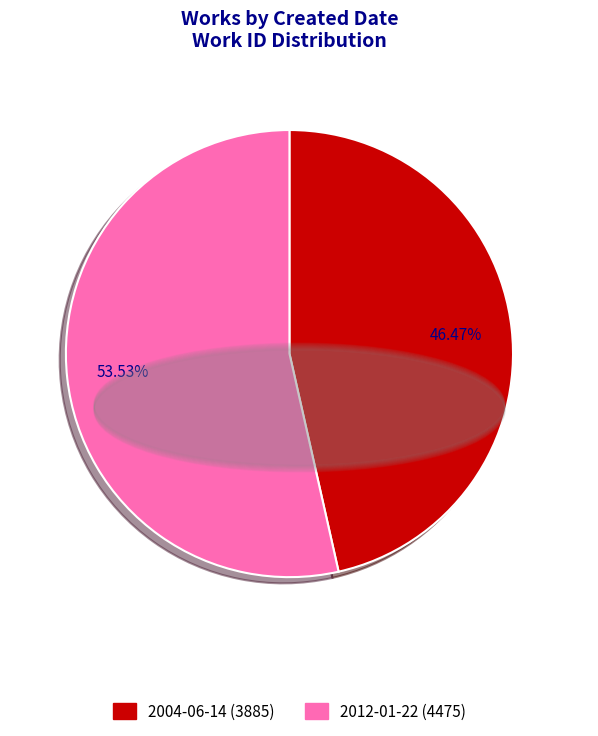

What is the largest slice in the pie chart?

2012-01-22